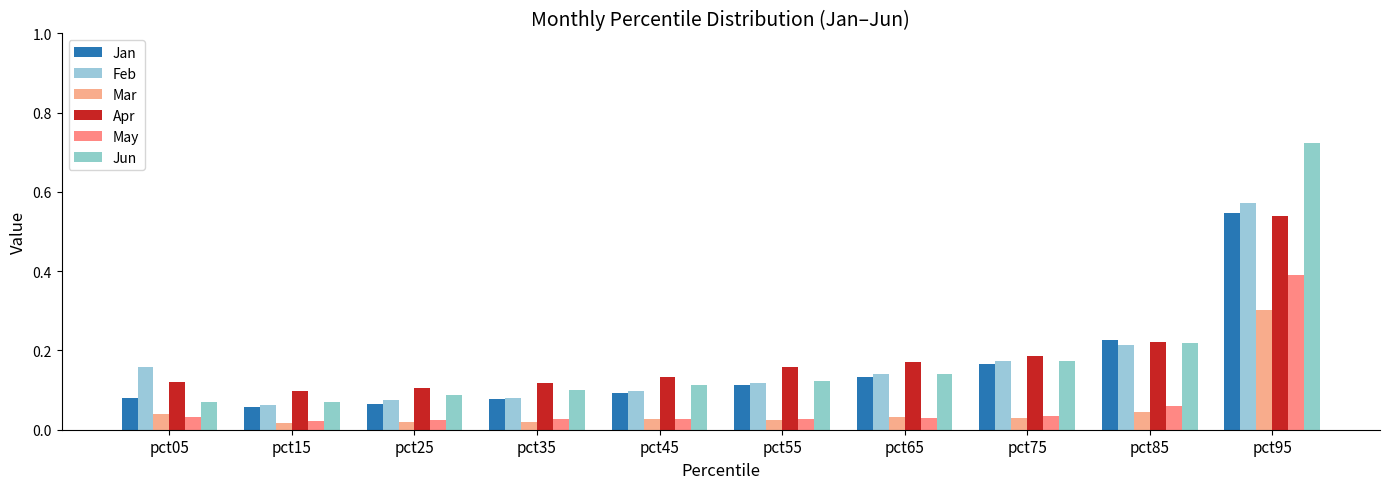

What is the value of the Feb bar at the 6th from the left?

0.1